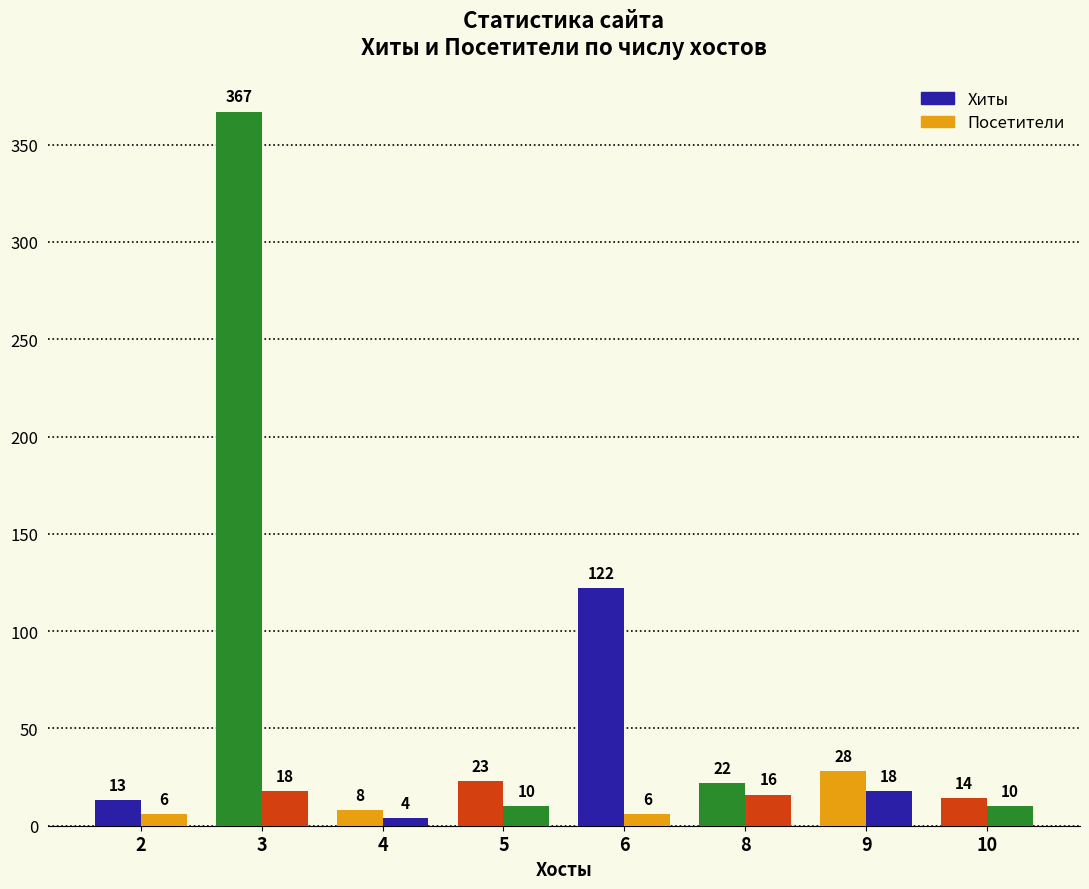

How many series are shown in this chart?

2